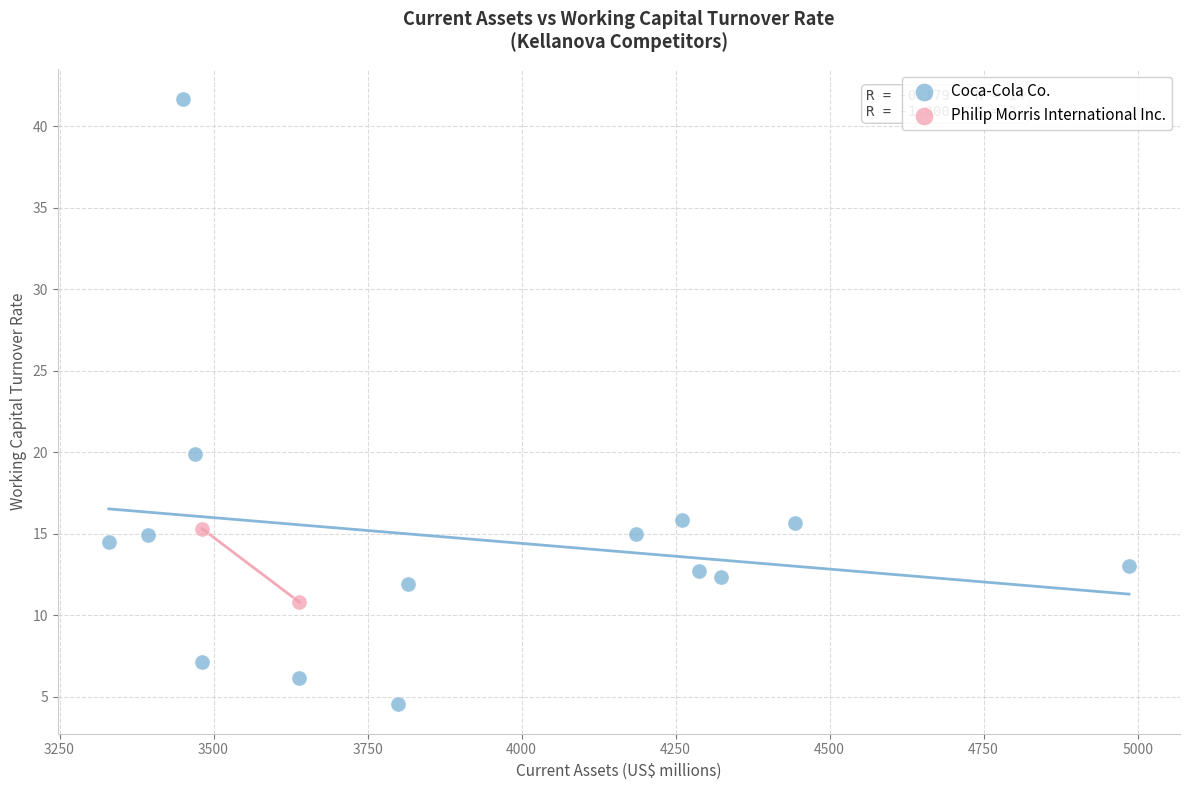

What are all the series names shown in the legend?

Coca-Cola Co., Philip Morris International Inc.